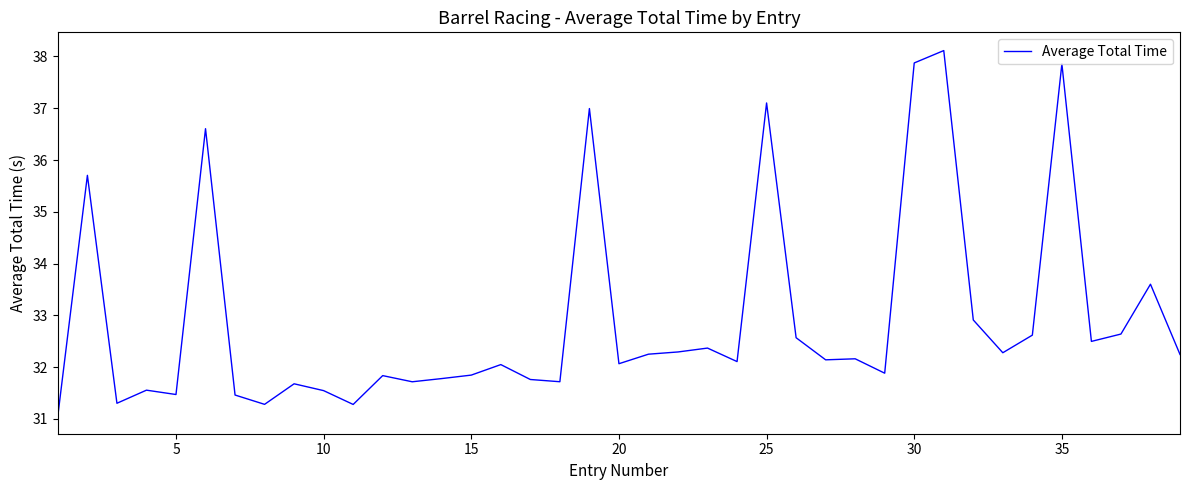

What is the difference between the maximum and minimum values?

7.0